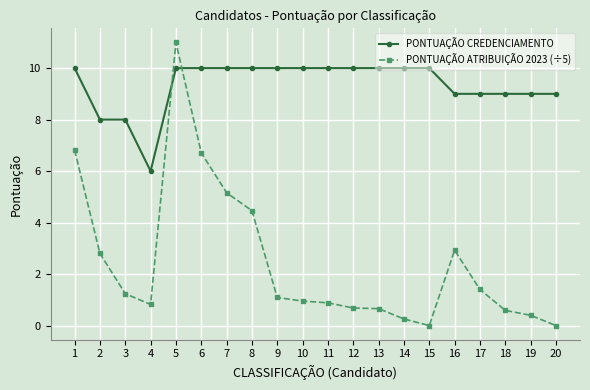

Count the number of categories in the chart.

20